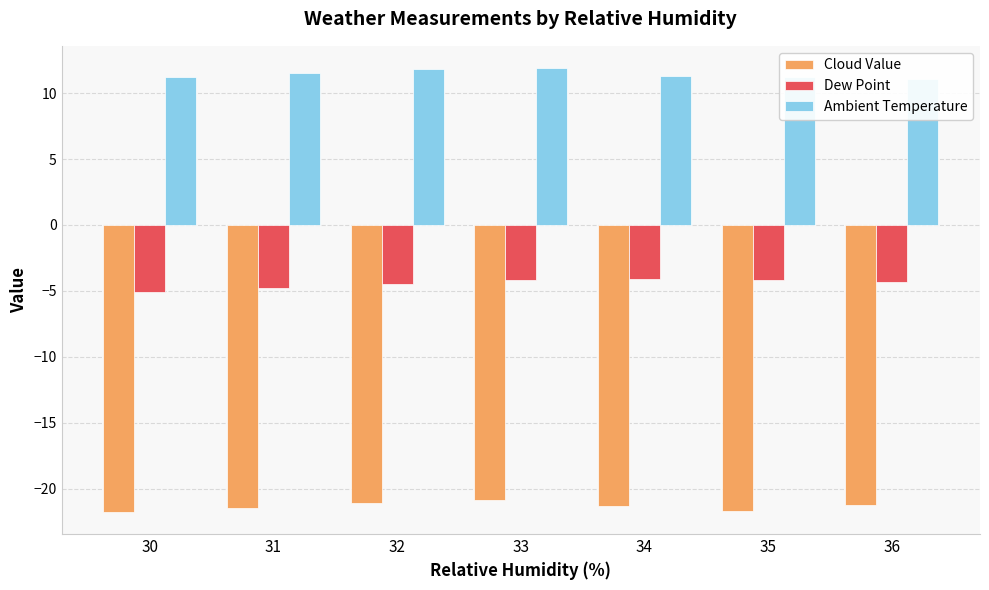

Where is Ambient Temperature nearest to the value 11?

36